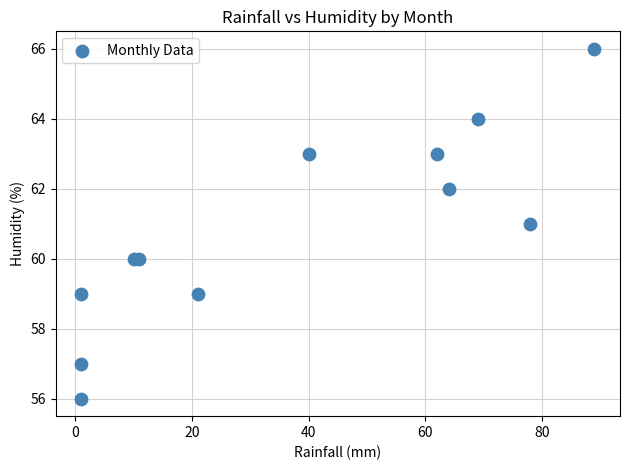

What is the average X value?

37